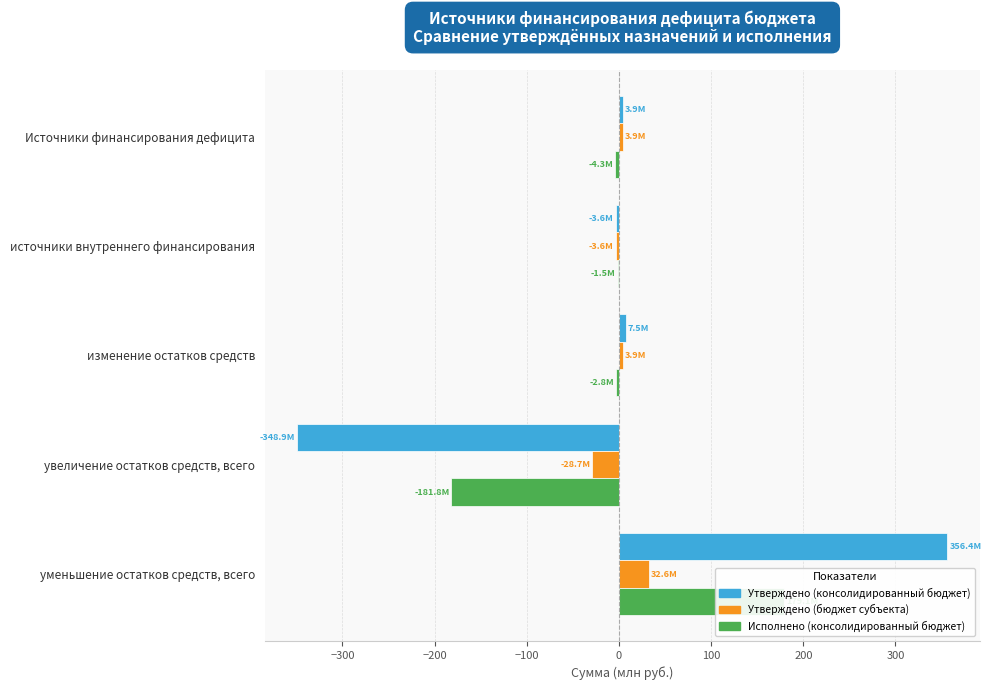

The value of Исполнено (консолидированный бюджет) at Источники финансирования дефицита is -2.4. True or false?

False